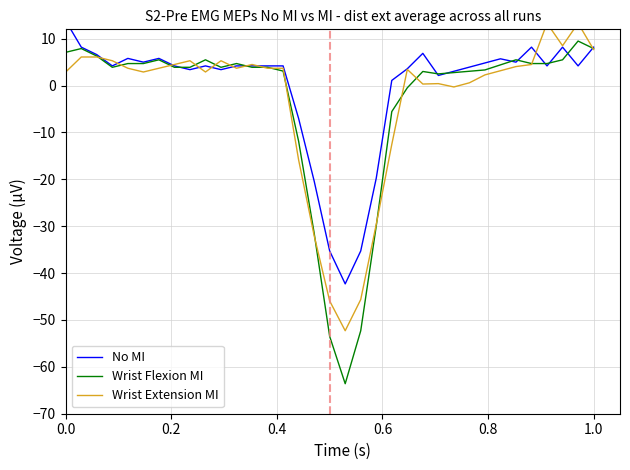

What is the highest value of the Wrist Flexion MI series?

9.5